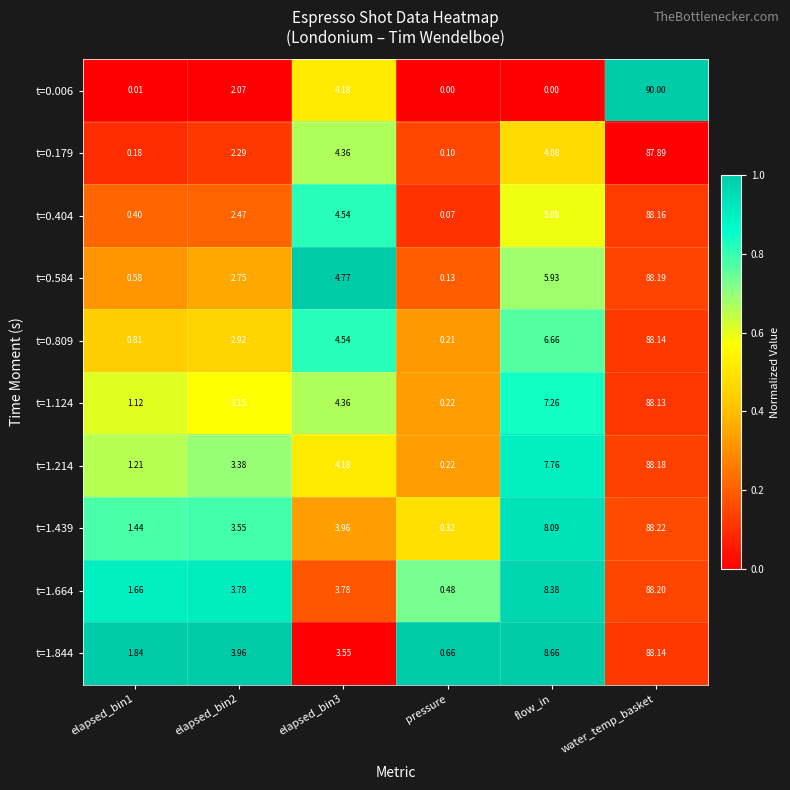

Where is t=1.844 nearest to the value 44?

flow_in